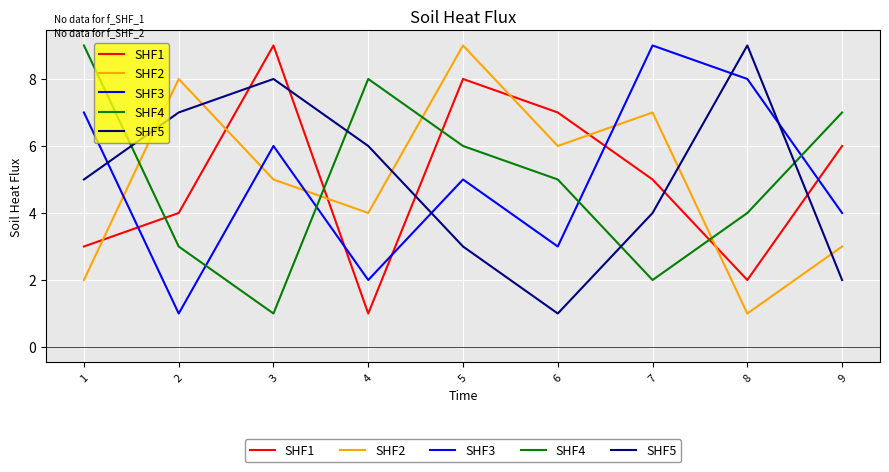

Between which two adjacent categories do SHF5 and SHF3 first intersect?

1 and 2